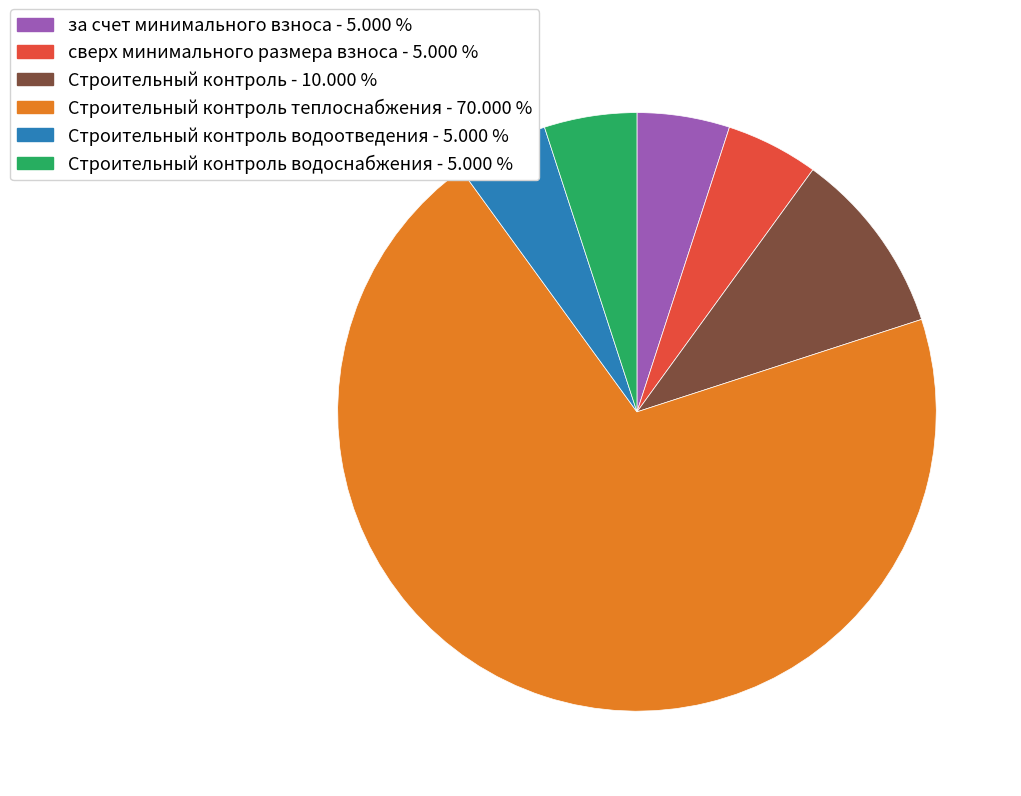

Which slice is the largest?

Строительный контроль теплоснабжения - 70.000 %